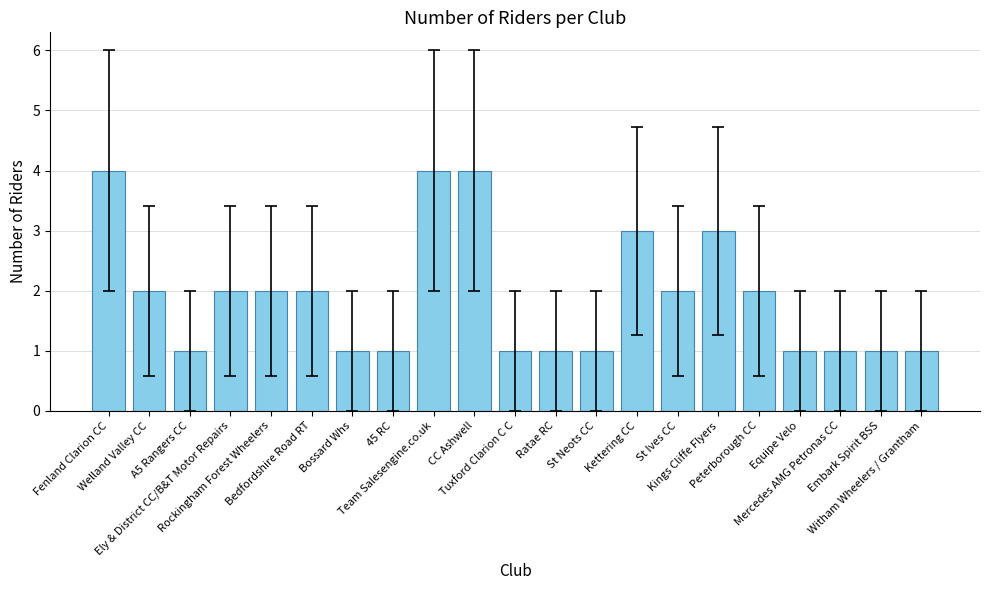

Does the chart contain any negative values?

No